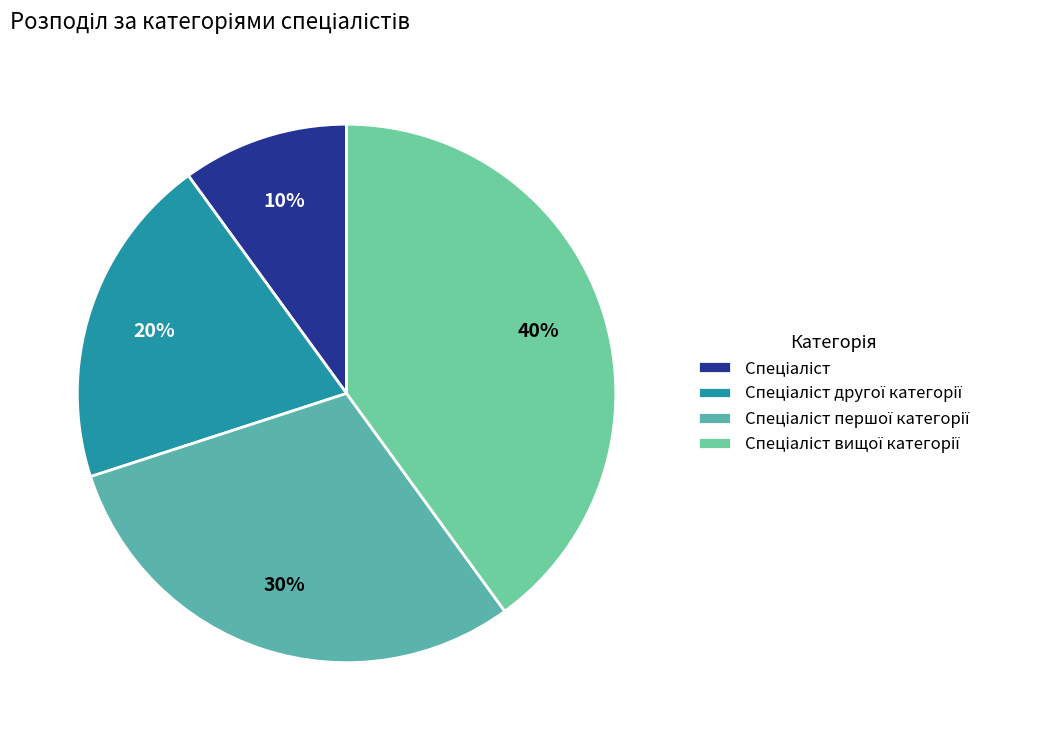

Does Спеціаліст account for over 50% of the chart?

No